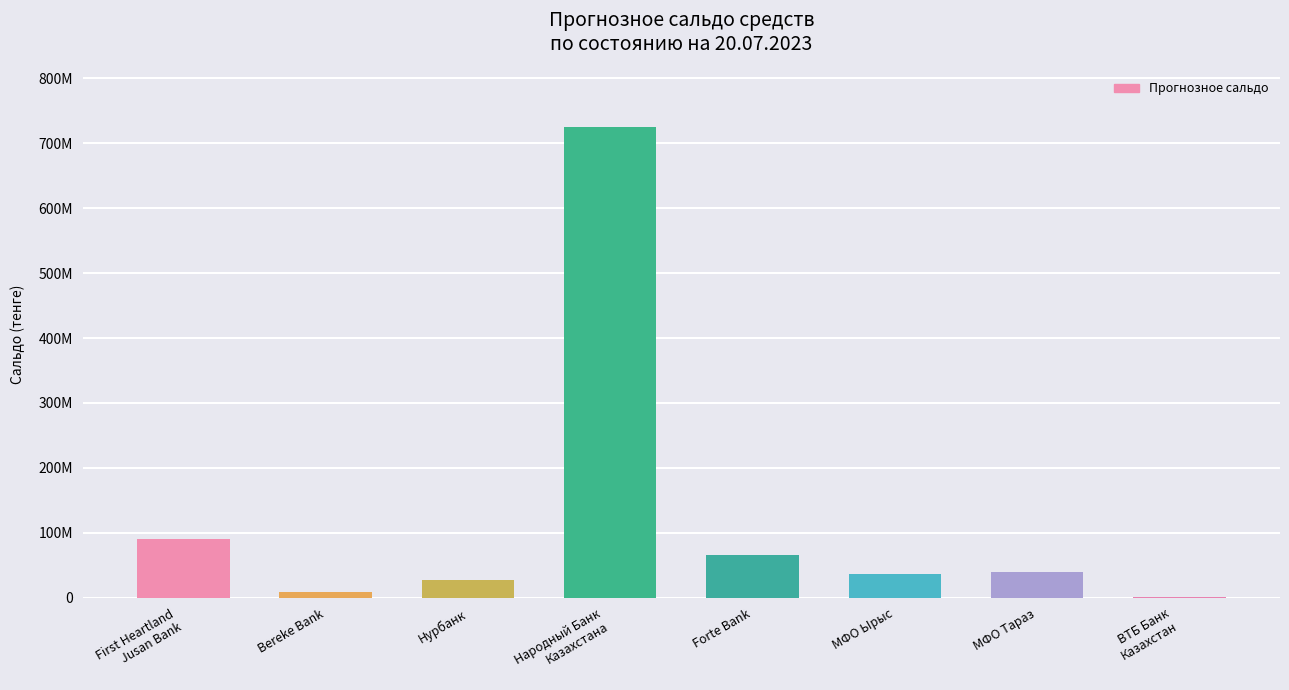

Where does the data first go above 39910000?

First Heartland
Jusan Bank